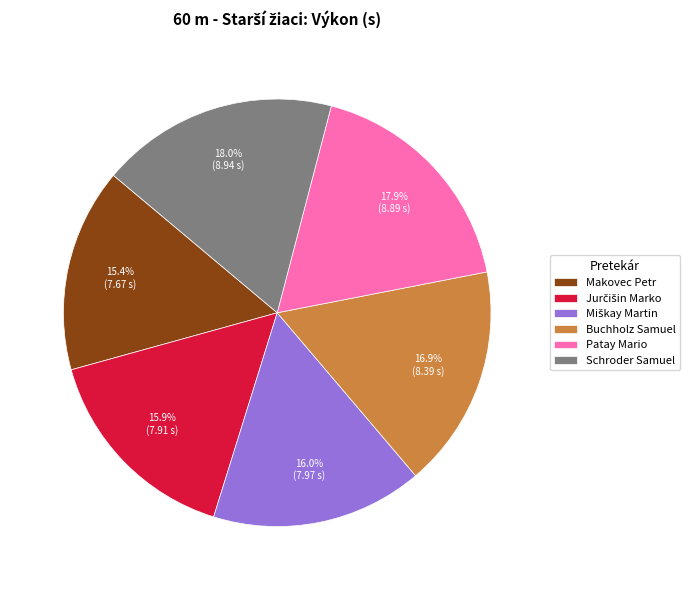

Between Patay Mario and Makovec Petr, which is larger?

Patay Mario